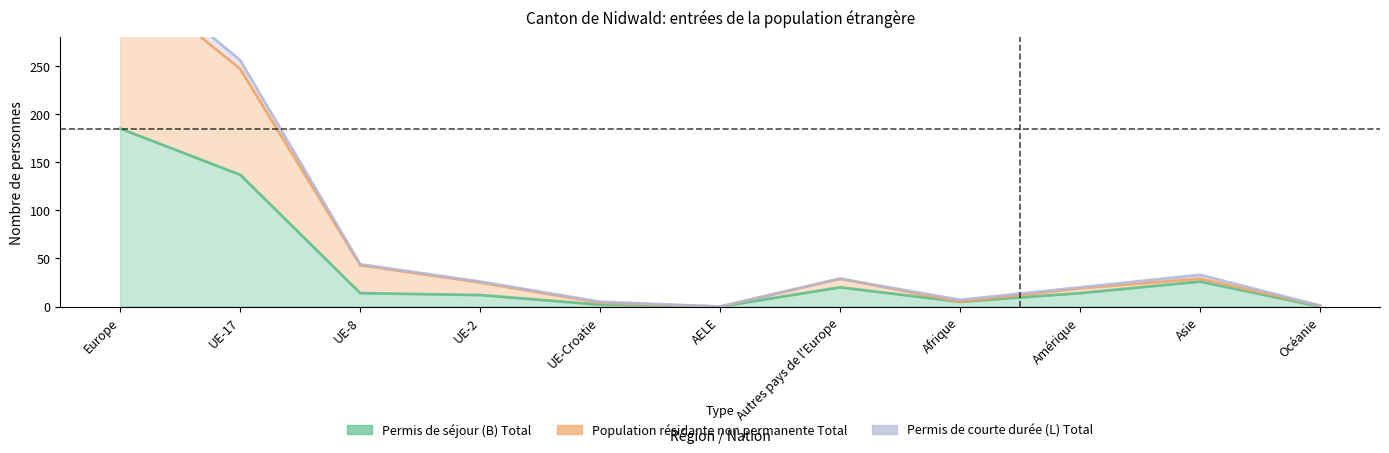

List the labels in order of Permis de séjour (B) Total value, largest first.

Europe, UE-17, Asie, Autres pays de l'Europe, UE-8, Amérique, UE-2, Afrique, UE-Croatie, AELE, Océanie